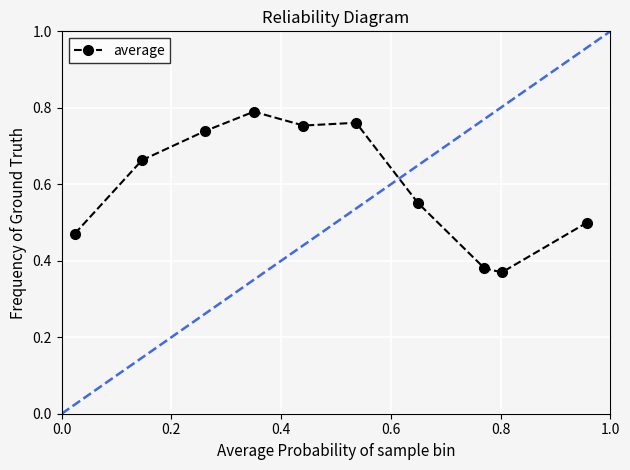

True or false: the data has more than 2 interior local peaks.

False